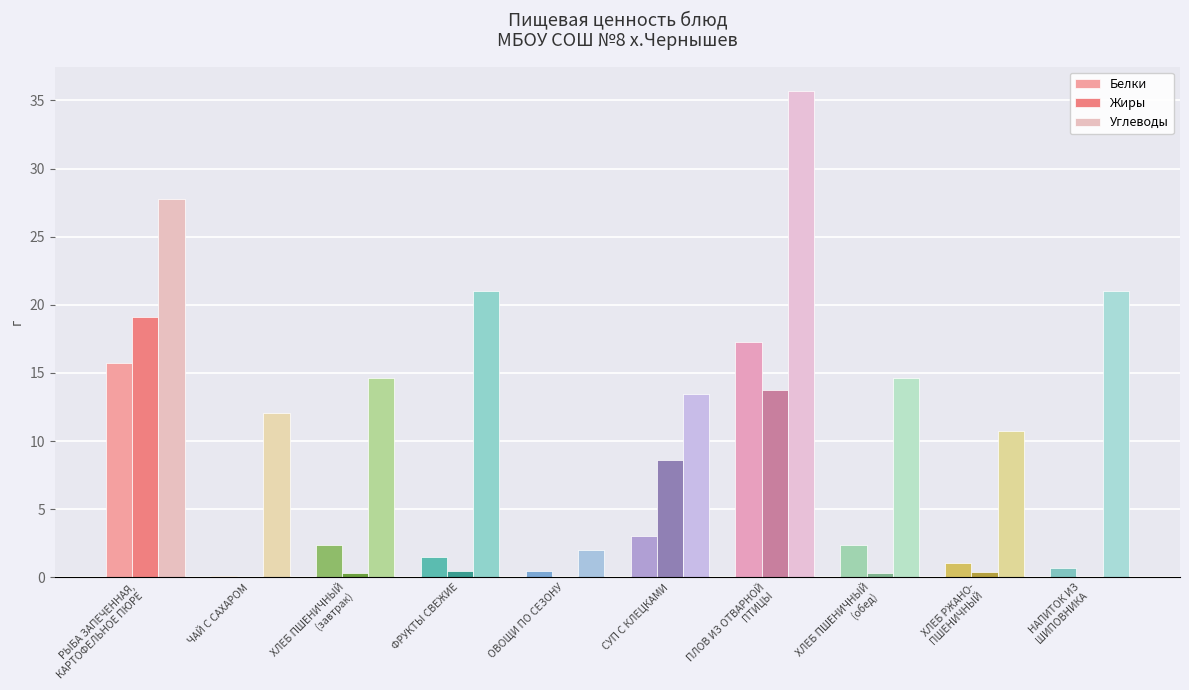

True or false: Жиры has a value of 19.1 at РЫБА ЗАПЕЧЕННАЯ,
КАРТОФЕЛЬНОЕ ПЮРЕ.

True